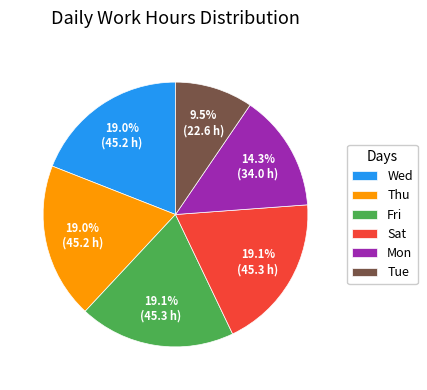

Does Thu account for over 50% of the chart?

No